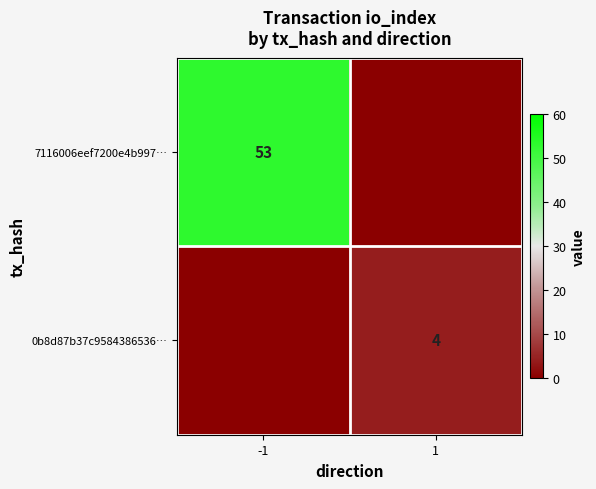

How many categories are shown in the chart?

2